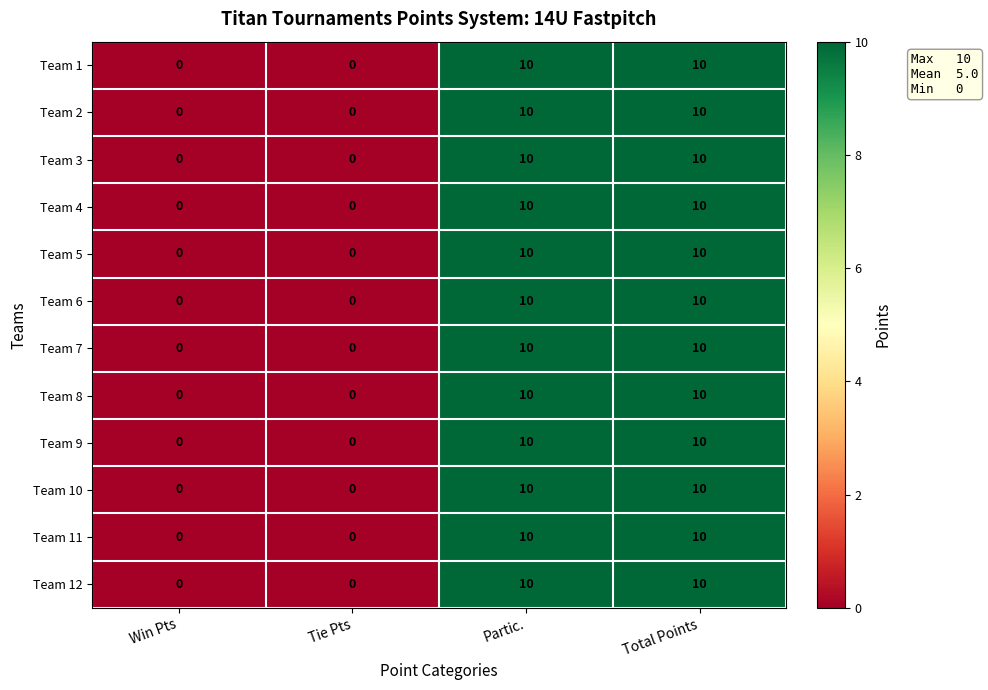

True or false: Team 1 has a value of 6 at Win Pts.

False